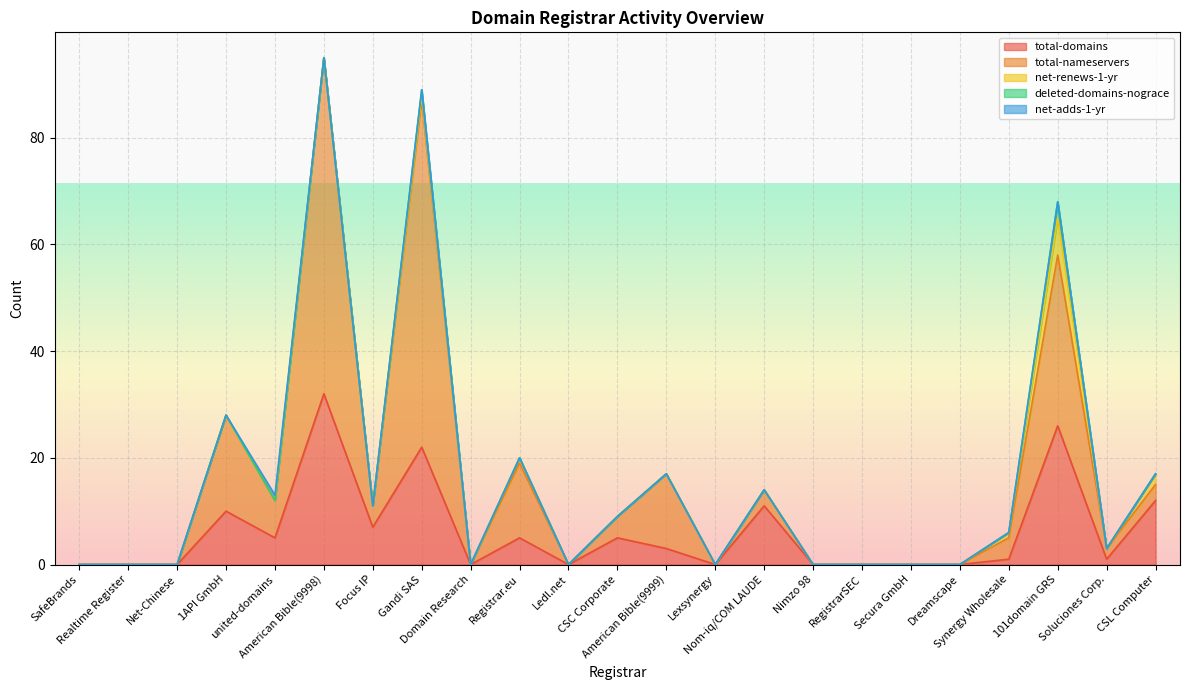

True or false: total-domains has more than 1 points higher than both neighbors.

True